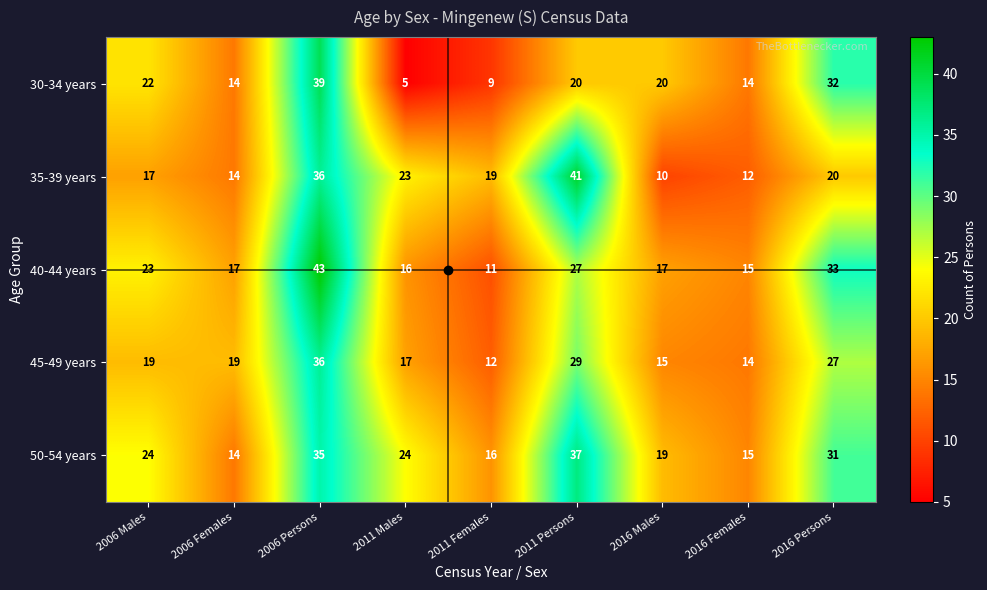

What is the sum of the 50-54 years values at 2016 Males and 2011 Females?

35